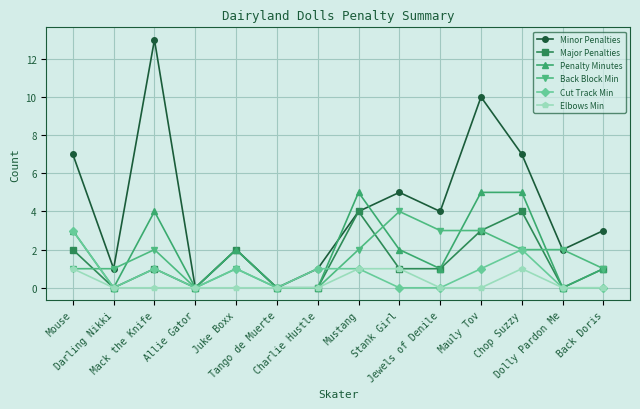

How many Elbows Min values are between 0 and 1?

14